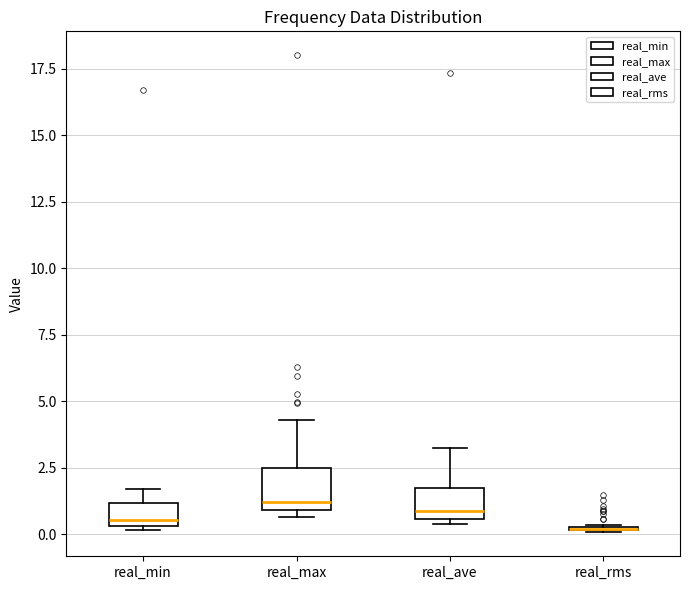

Where does the upper whisker of the box for real_ave end on the y-axis? The values are not printed on the chart, so give them approximately, as read against the axis.

3.0